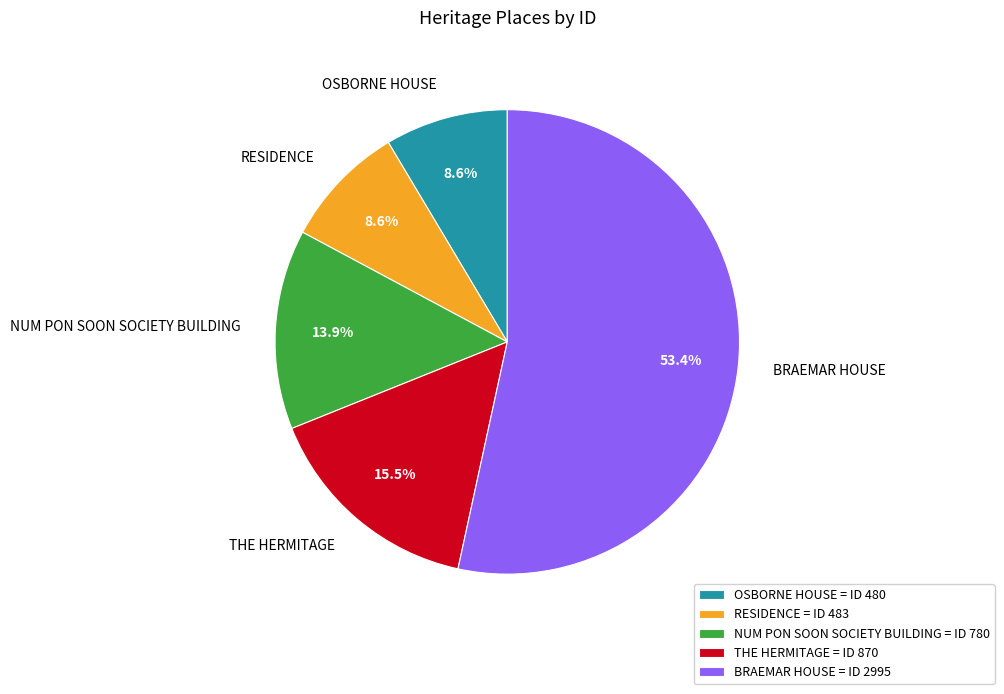

How much of the chart is everything except RESIDENCE?

91.4%